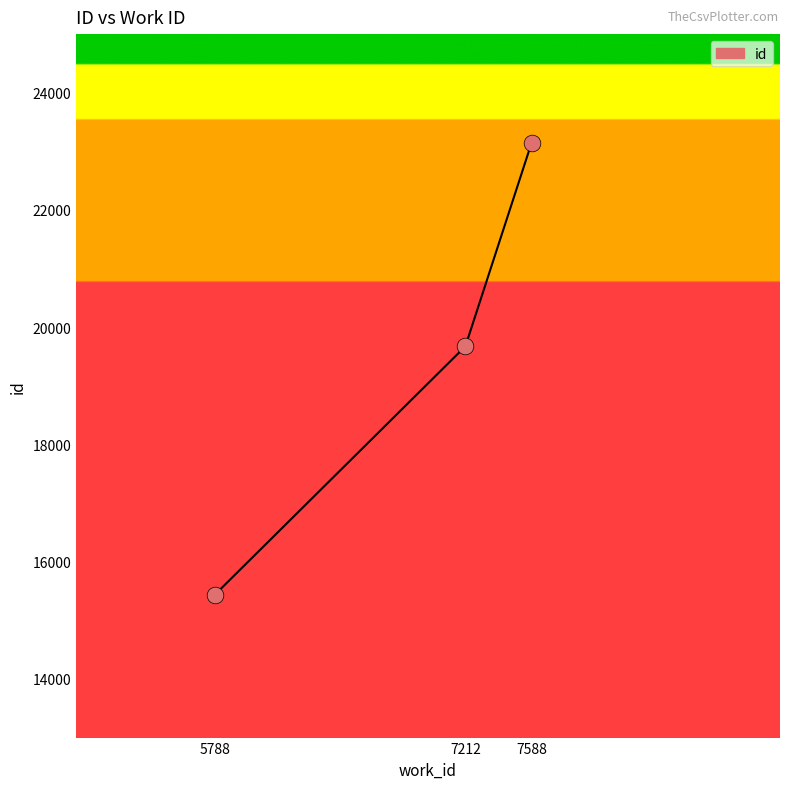

Between 7588 and 7212, which is larger?

7588